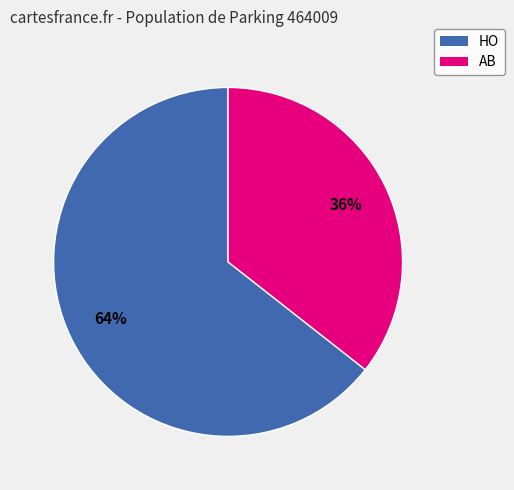

Rank the categories by value from highest to lowest.

HO, AB